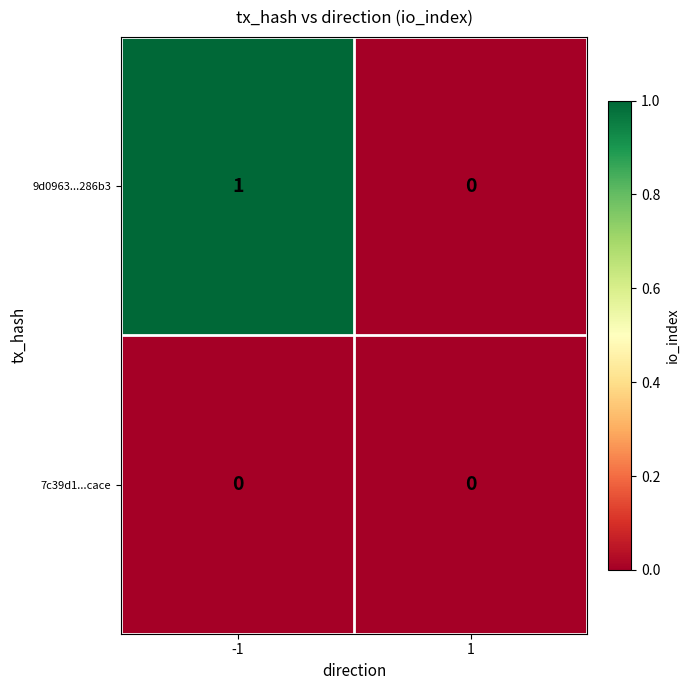

Reading left to right, list all the values displayed in this chart.

9d0963...286b3: -1=1	1=0
7c39d1...cace: -1=0	1=0